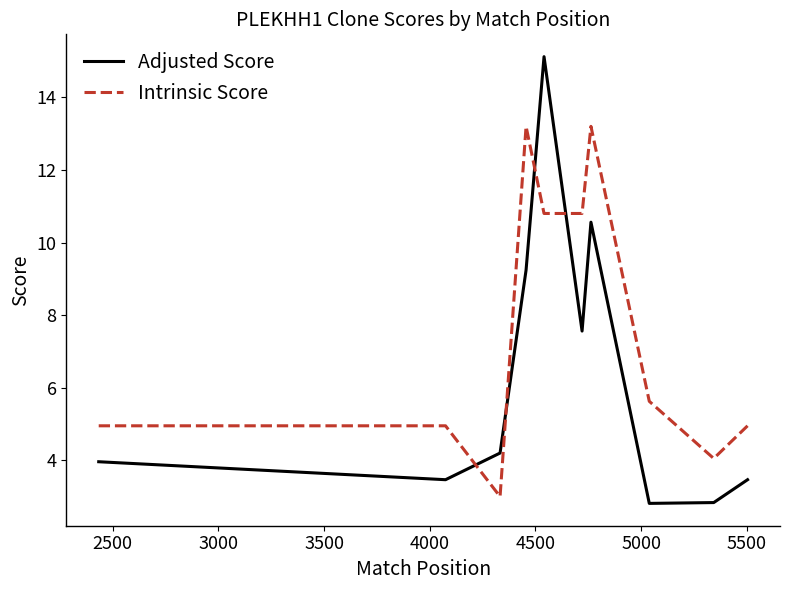

How many lines are shown in the chart?

2